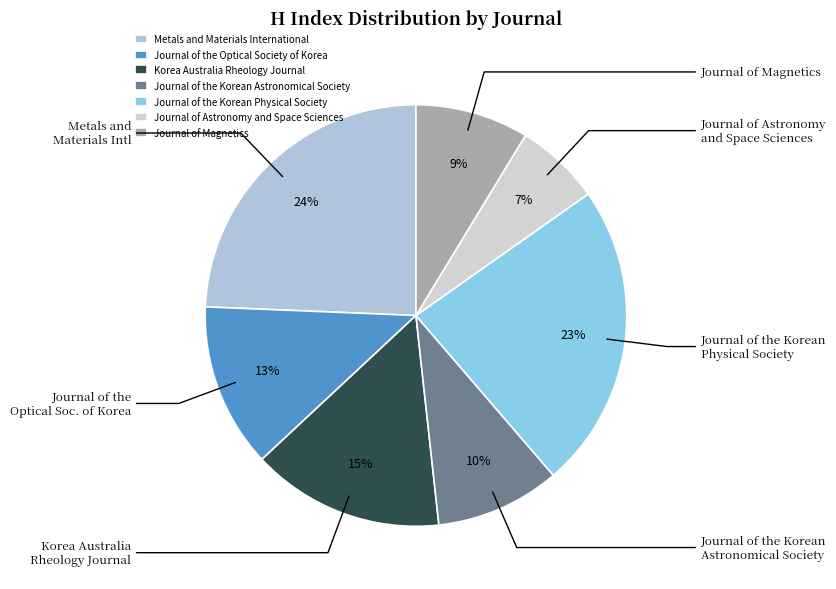

The Journal of Magnetics slice represents 23% of the pie. True or false?

False